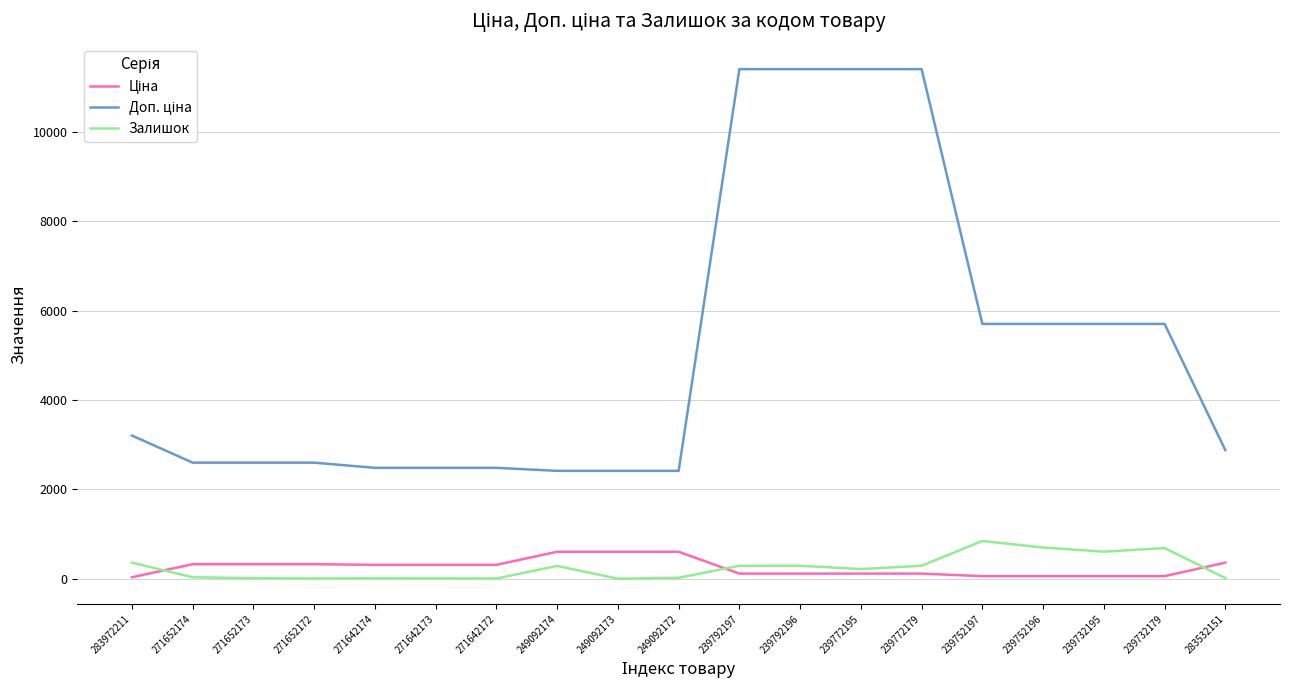

At how many categories does at least one series exceed 1024?

19